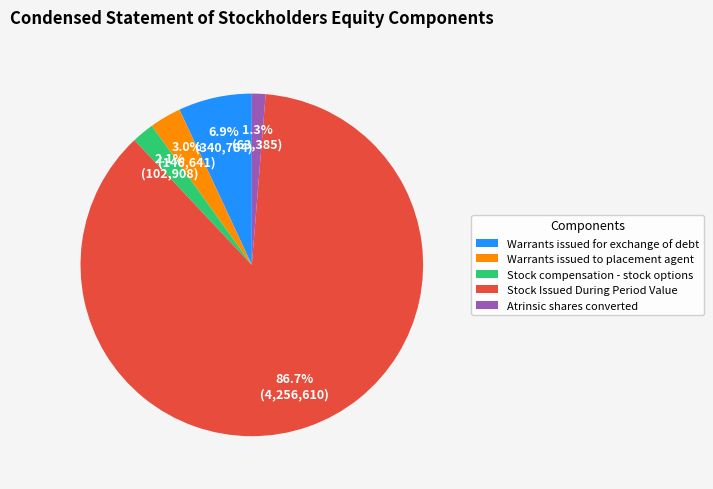

The Warrants issued for exchange of debt slice represents 1% of the pie. True or false?

False